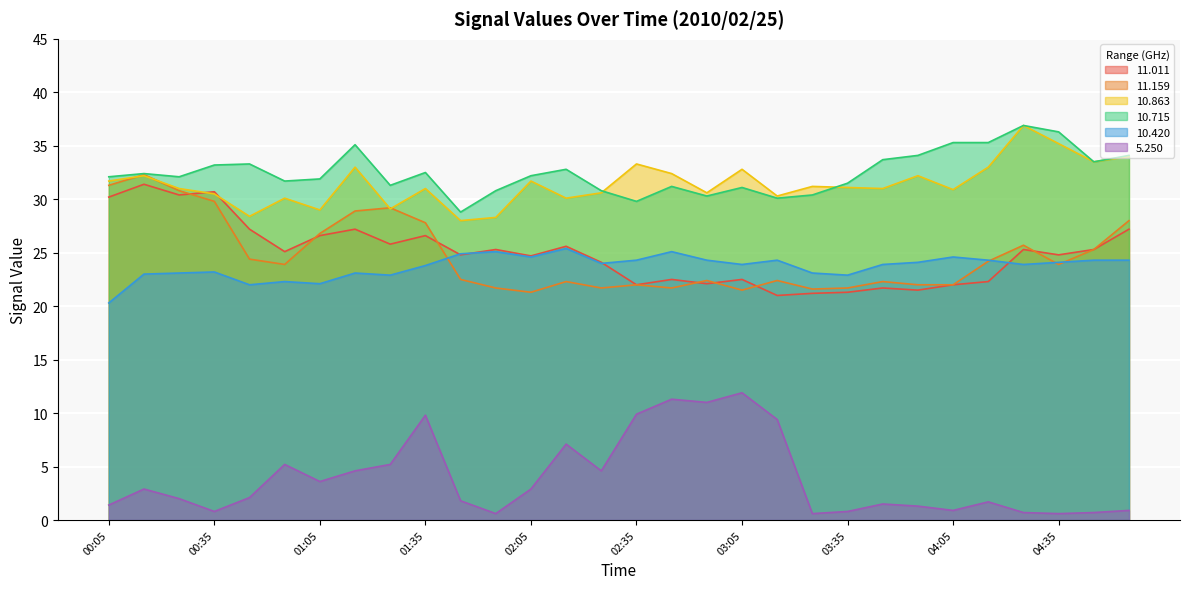

At which category is the sum across all series the highest?

00:15